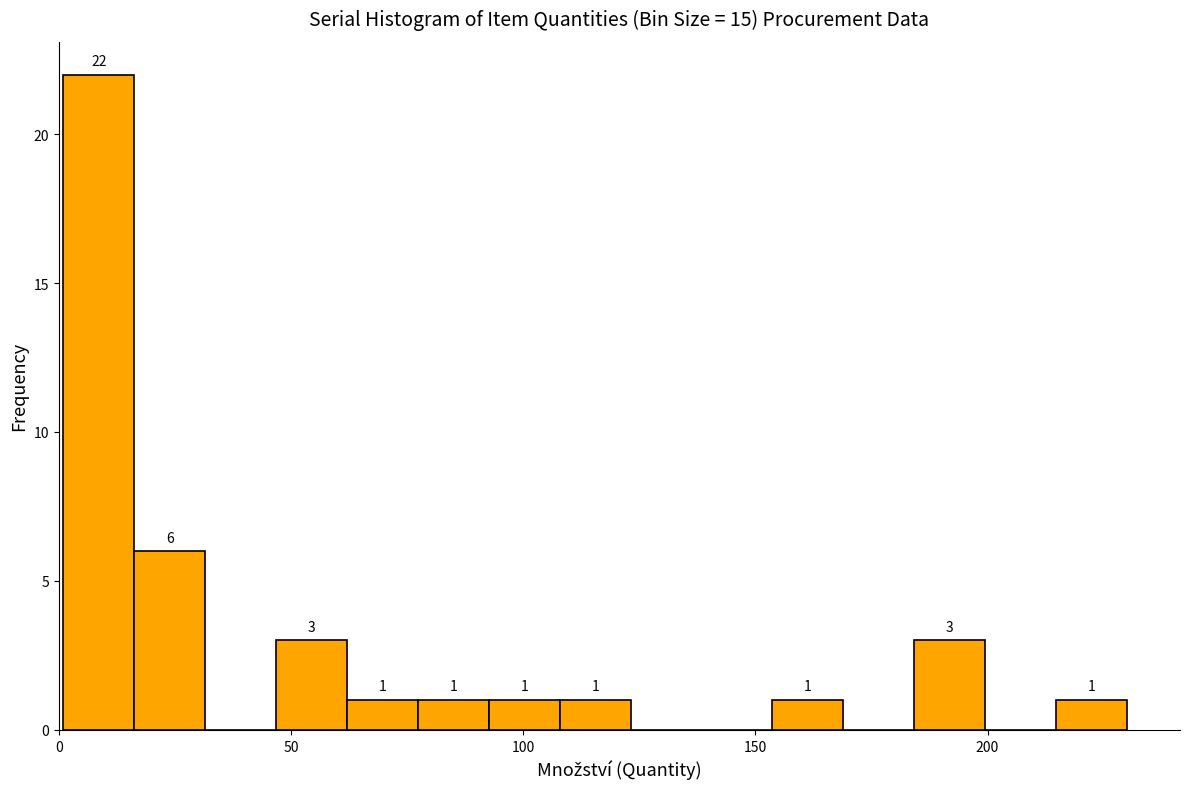

Read against the x-axis, roughly where is the centre of the tallest bar?

10